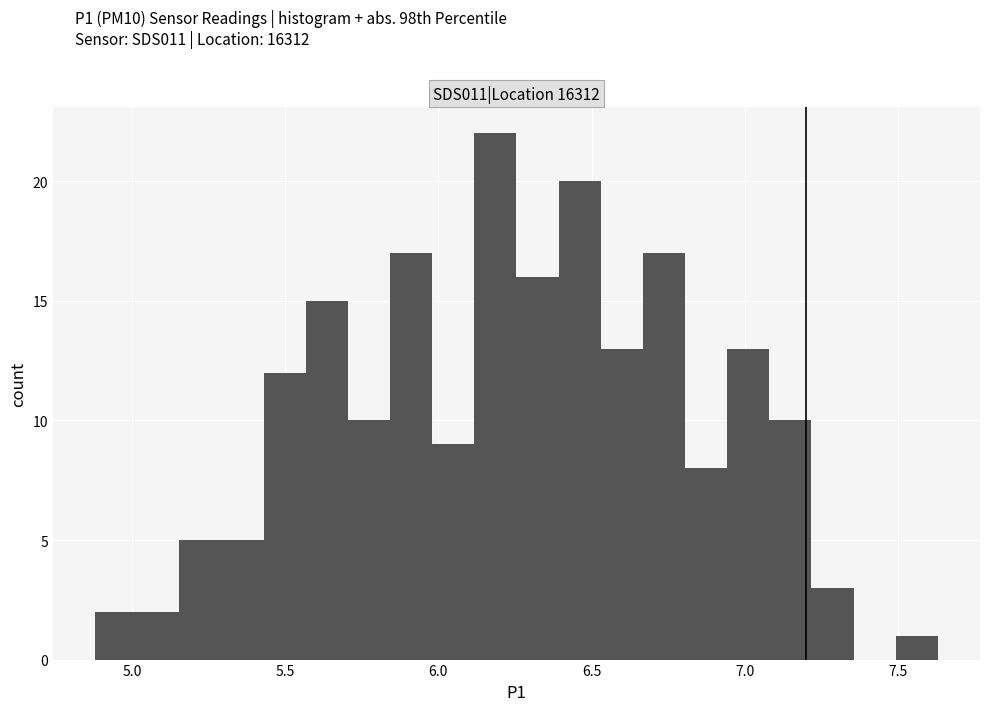

Around what value on the x-axis is the tallest bar? Give the approximate position of its centre, as read against the axis.

6.20